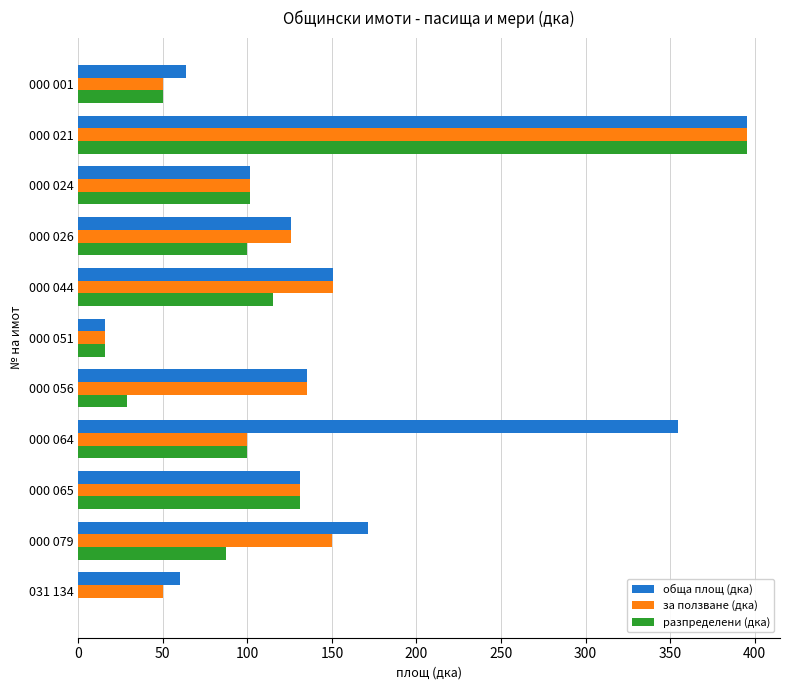

What is the average value of the обща площ (дка) series?

155.0